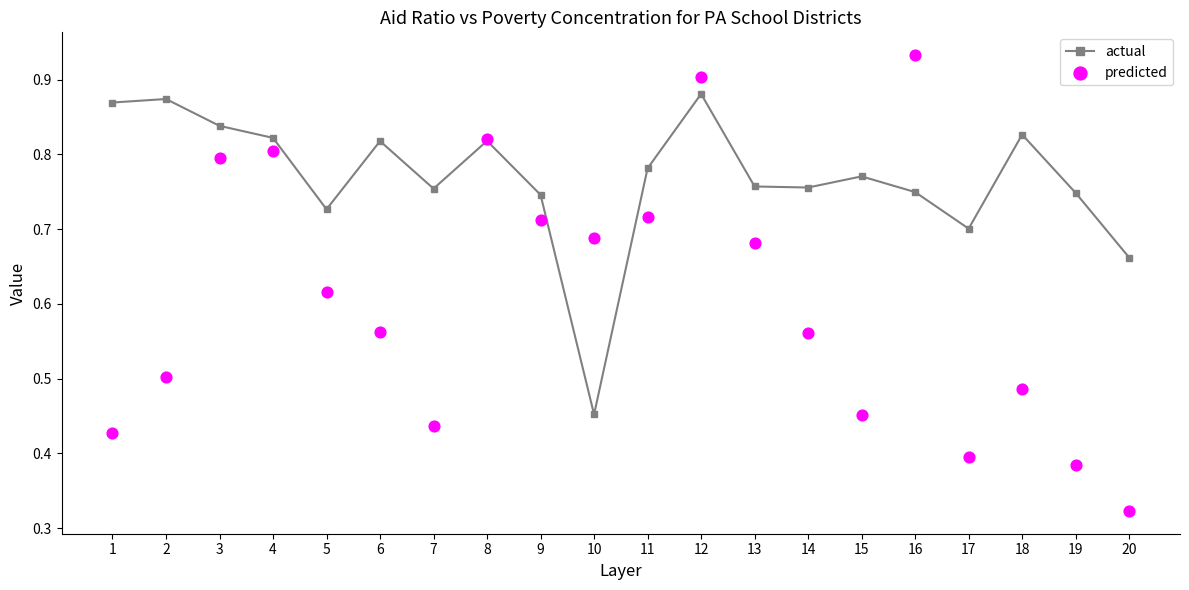

Is the value of actual at 7 greater than the value of predicted at 10?

Yes